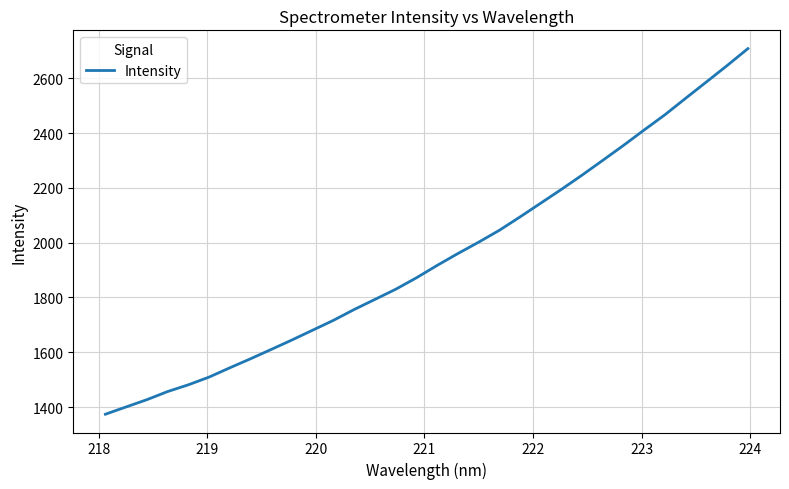

What is the difference between the maximum and minimum values?

1334.0